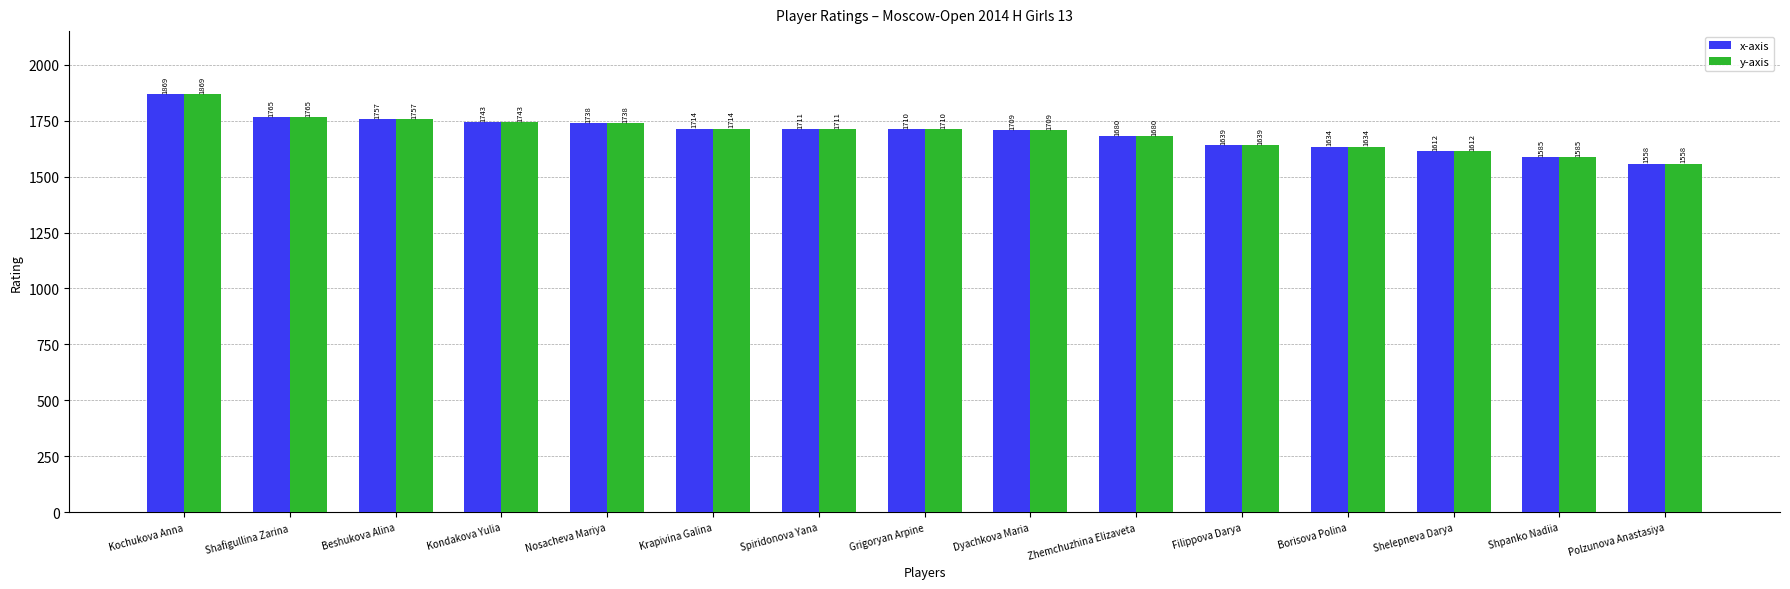

Is it true that x-axis equals 2350 at Krapivina Galina?

False